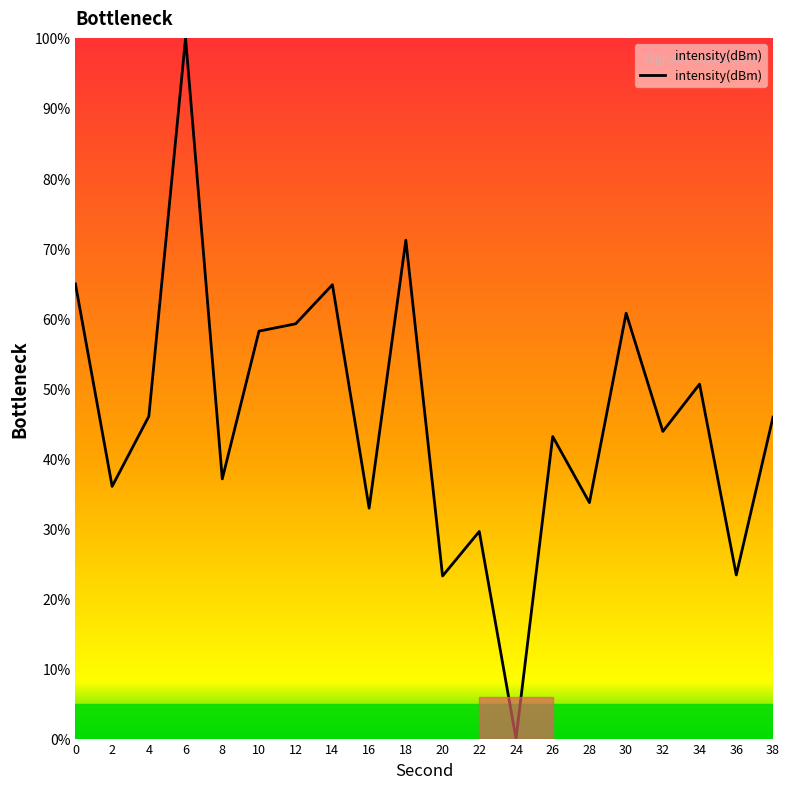

What is the maximum value shown in the chart?

100.0